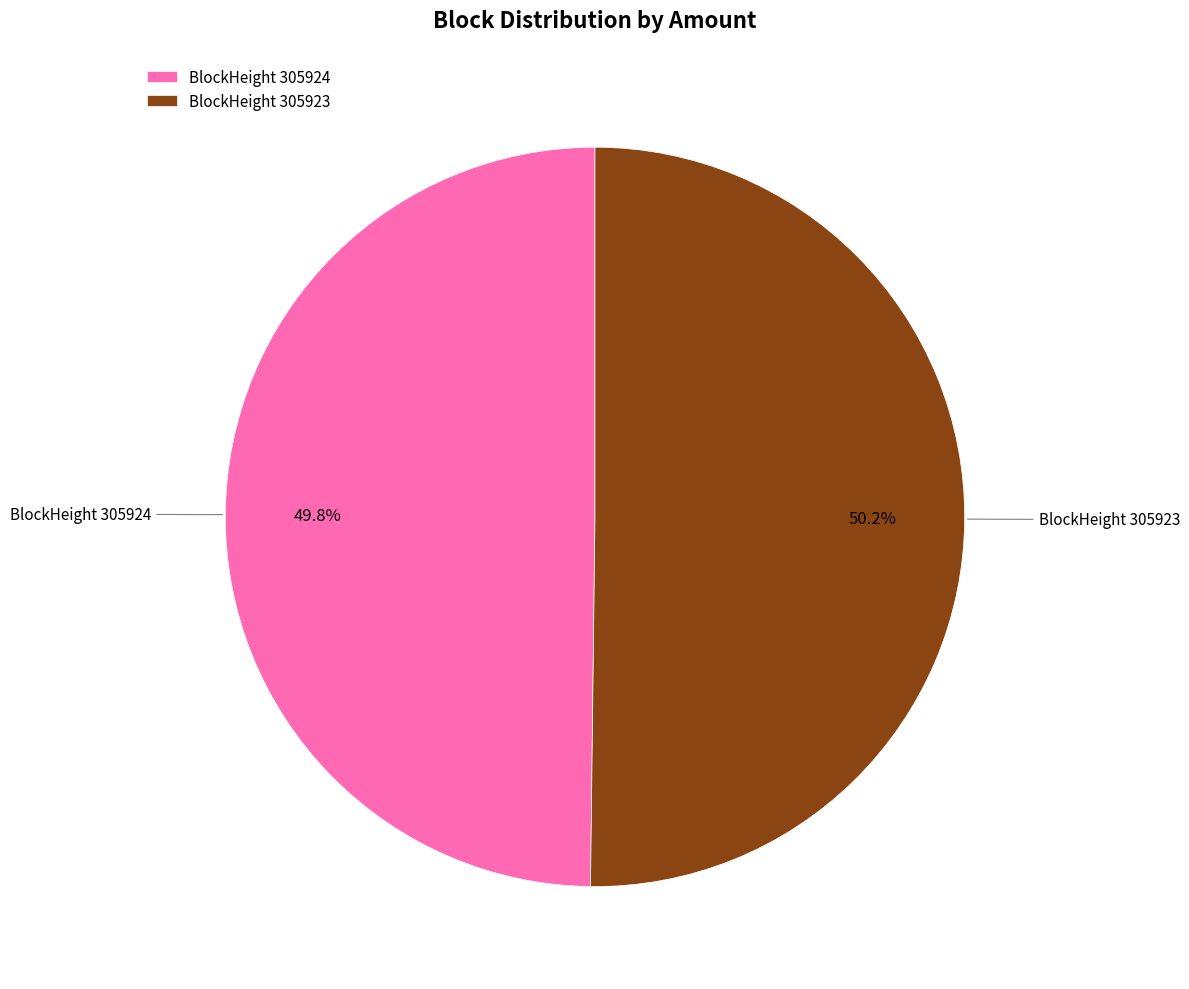

What is the ratio of the value at BlockHeight 305923 to the value at BlockHeight 305924?

1.0